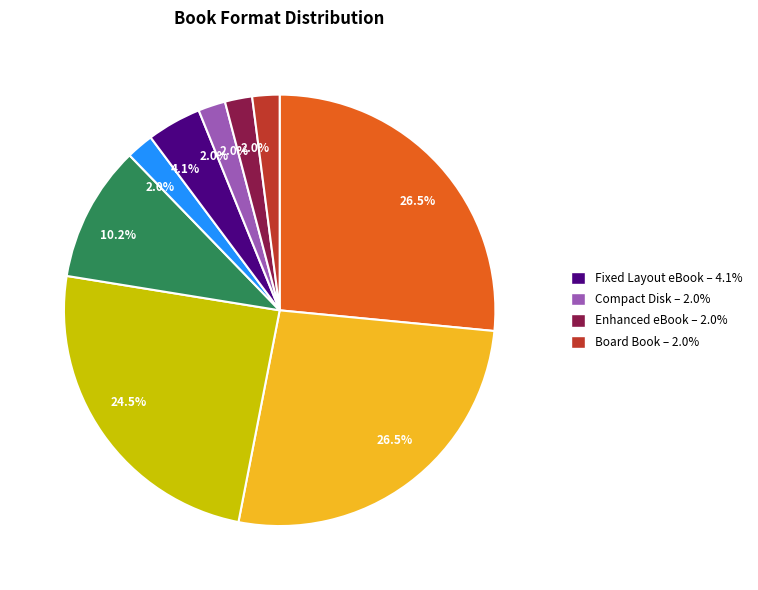

Is there any slice that represents more than half of the pie?

No